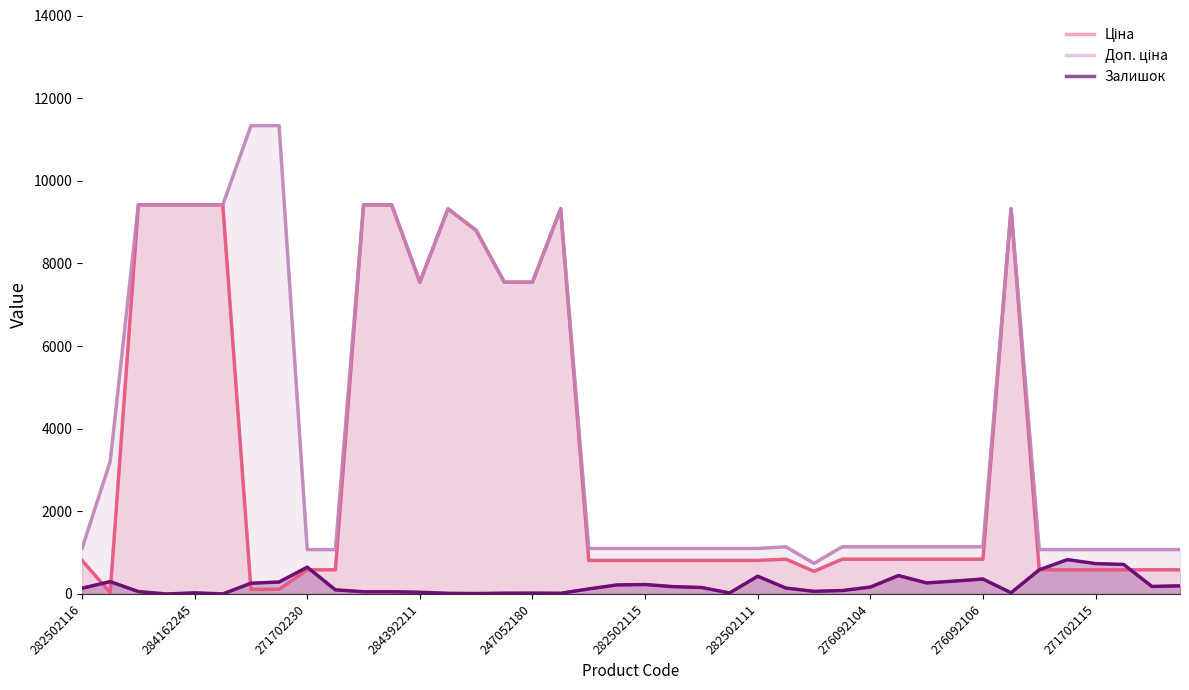

The value of Доп. ціна at 284162209 is 4589.5. True or false?

False